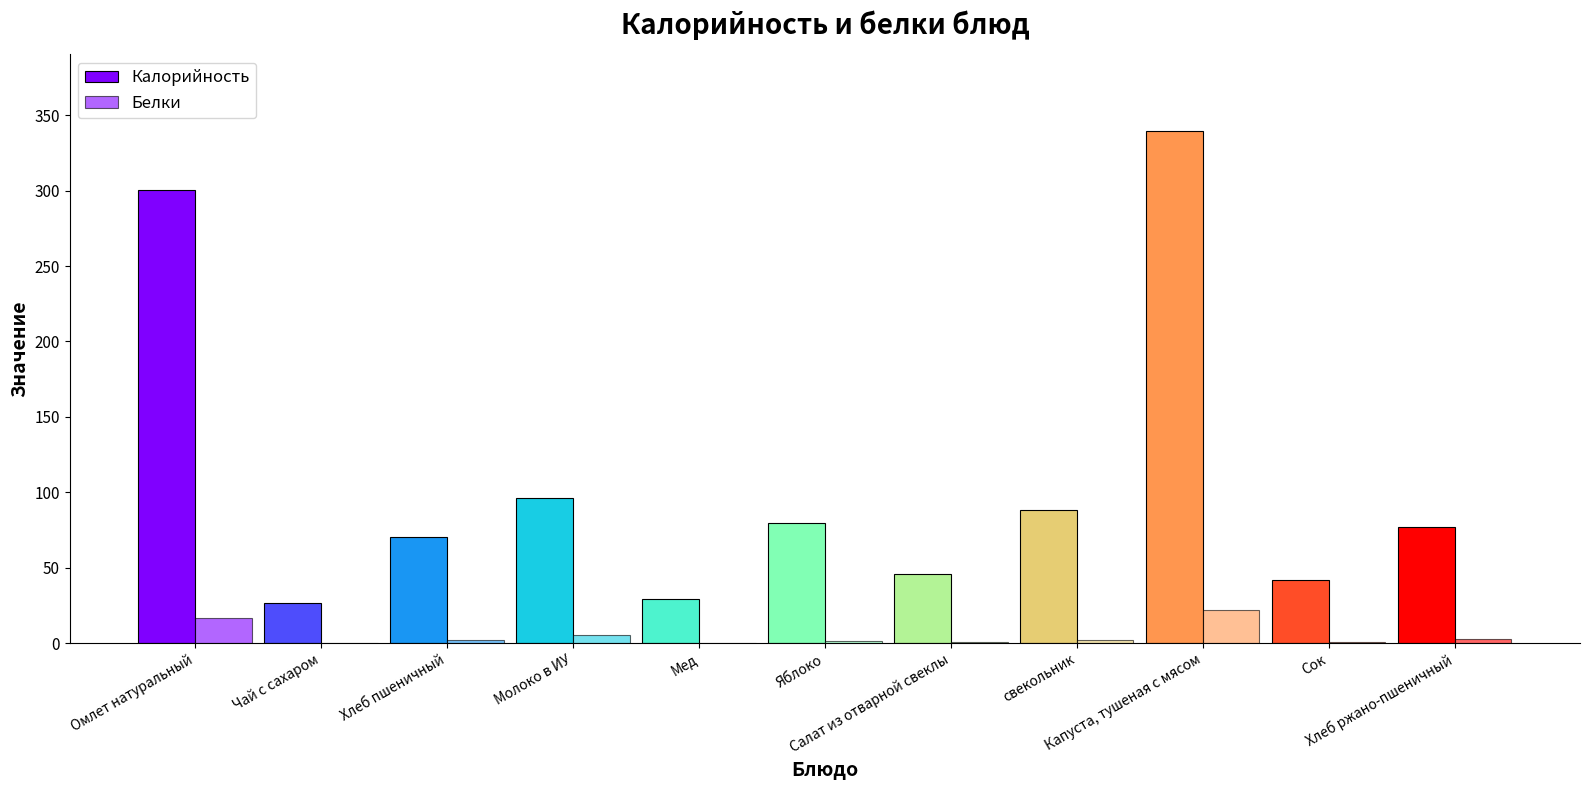

The Калорийность series shows 25.8 at свекольник. True or false?

False